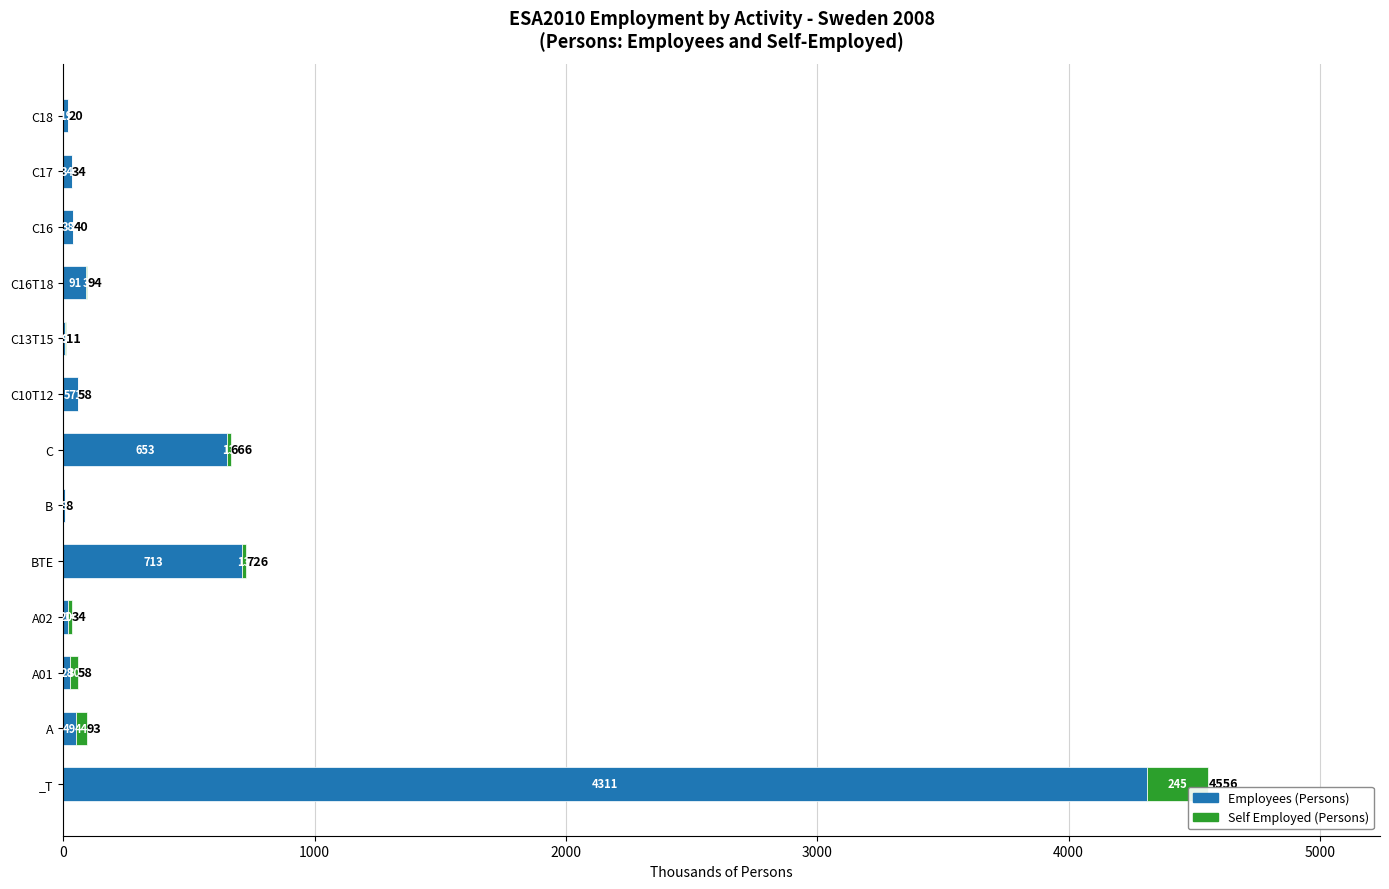

What is the total value across all series at C16T18?

94